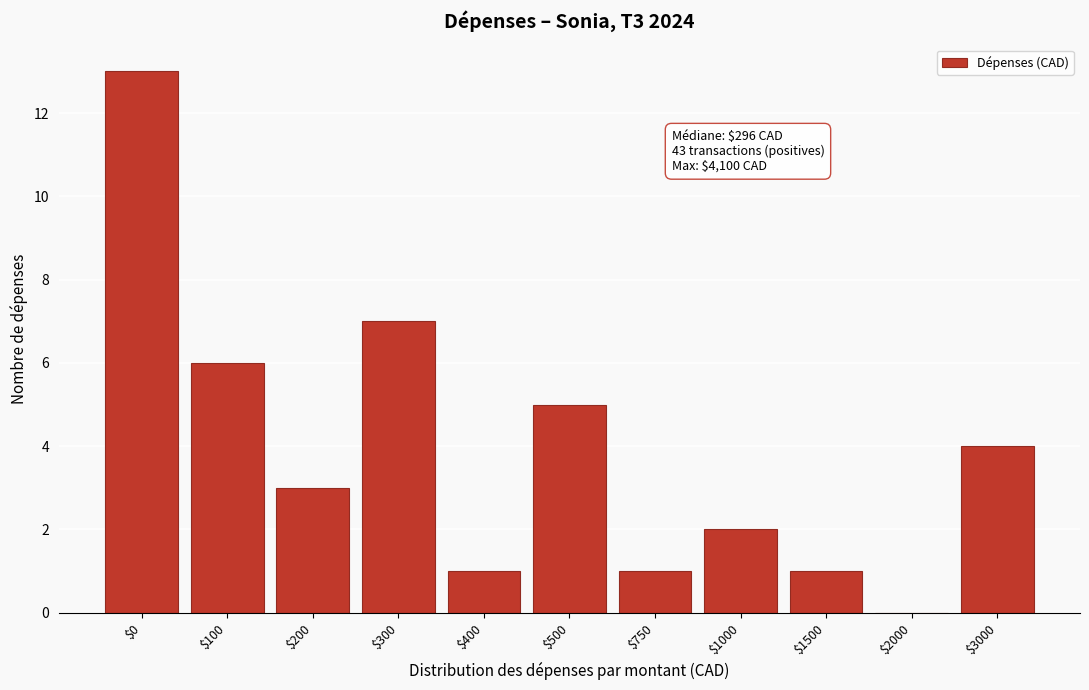

The value at $0 is 6. True or false?

False